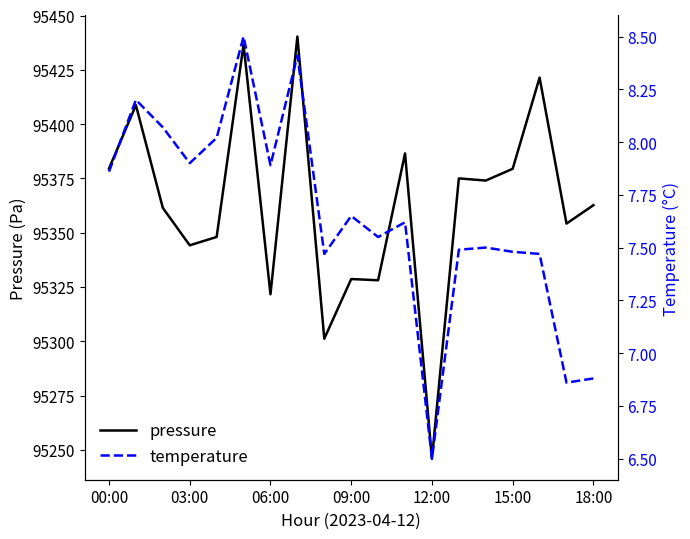

Is this an area chart (filled region under the line)?

No